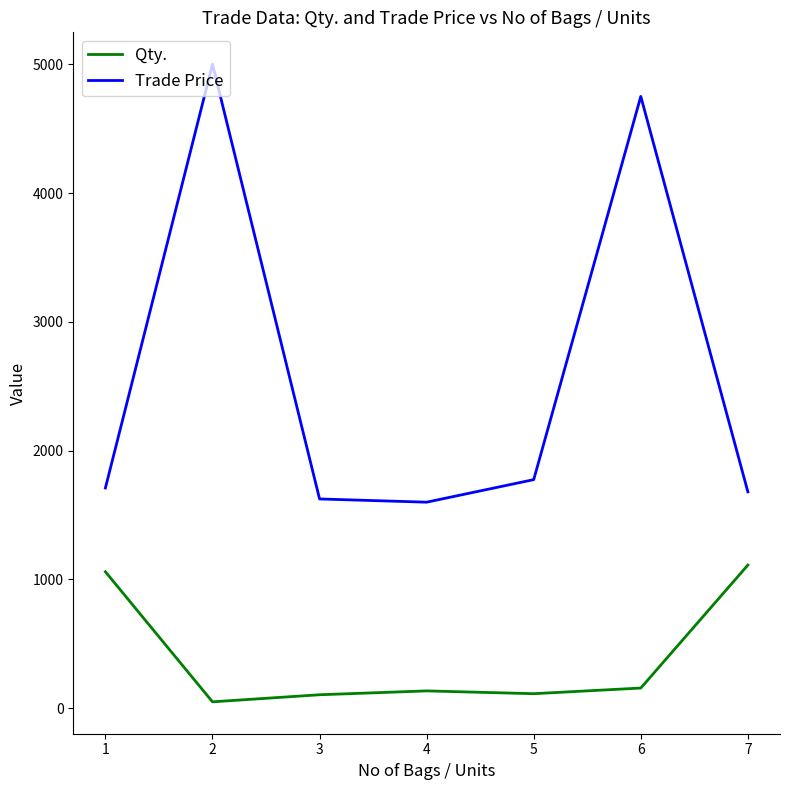

Rank the series at 5 from highest to lowest value.

Trade Price, Qty.